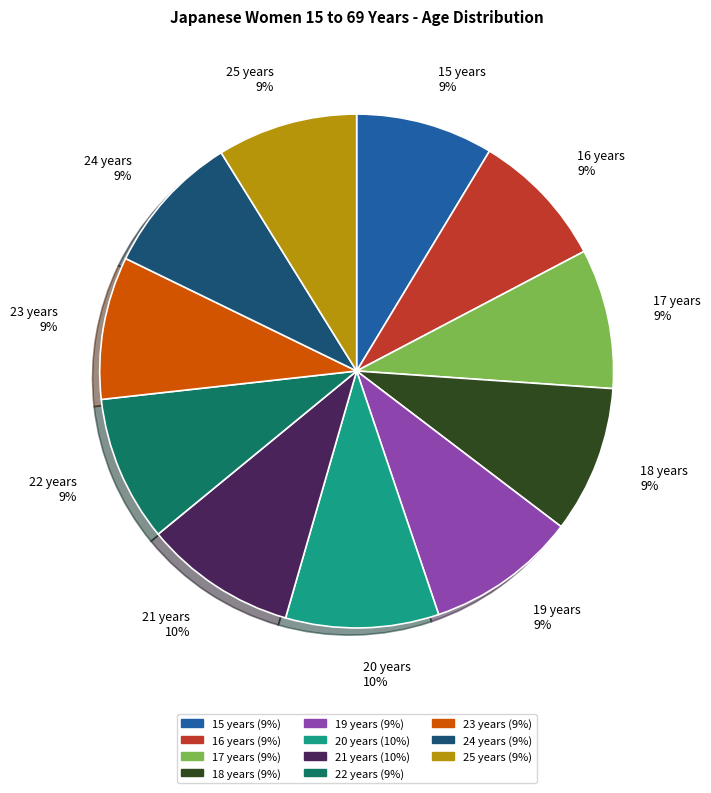

To the nearest percent, what is the average slice percentage?

9%